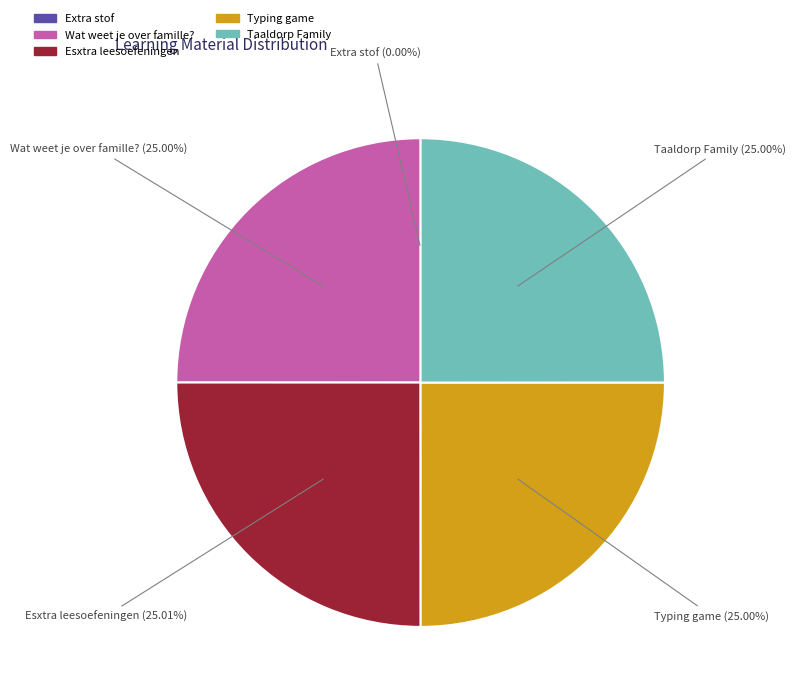

To the nearest percent, what percentage of the pie is Taaldorp Family?

25%